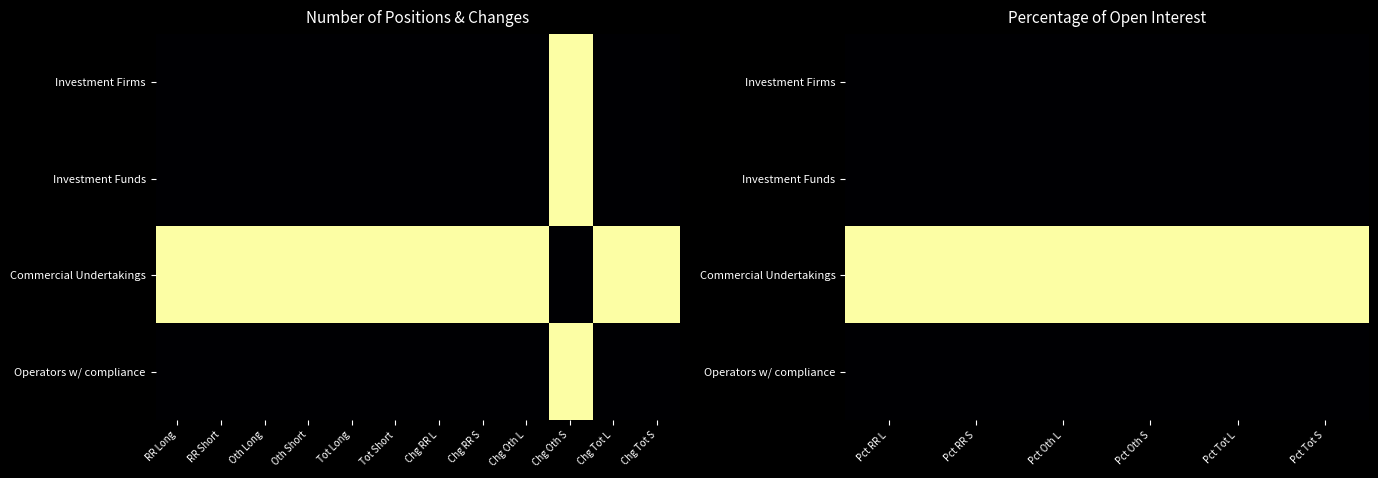

What is the total value across all series at Pct Oth L?

1